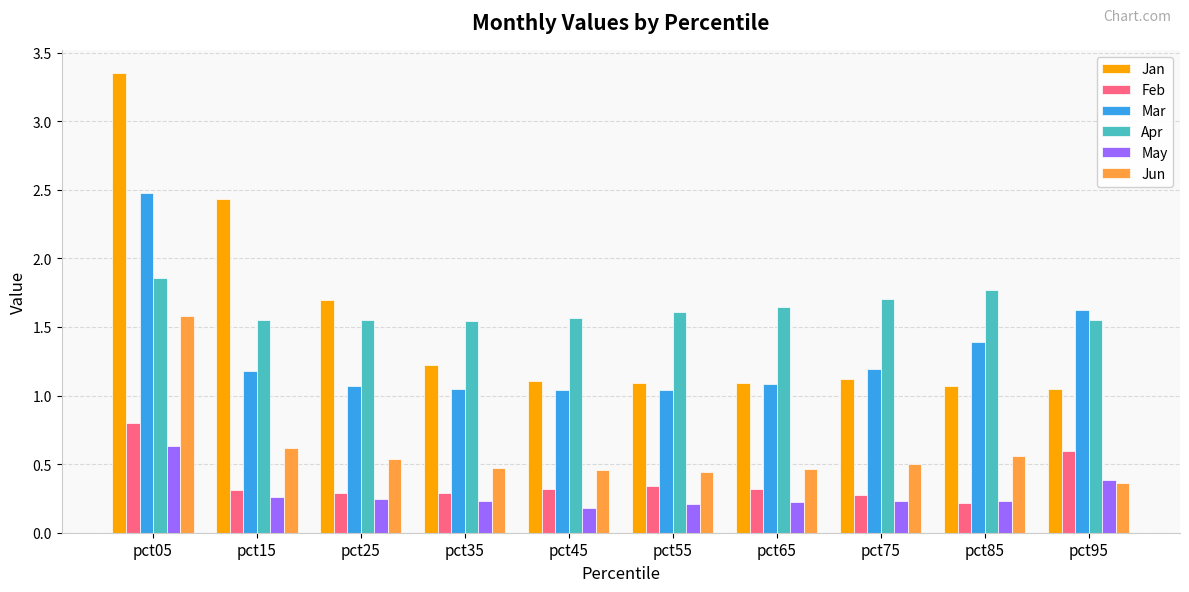

True or false: Jun has a value of 0.6 at pct15.

True